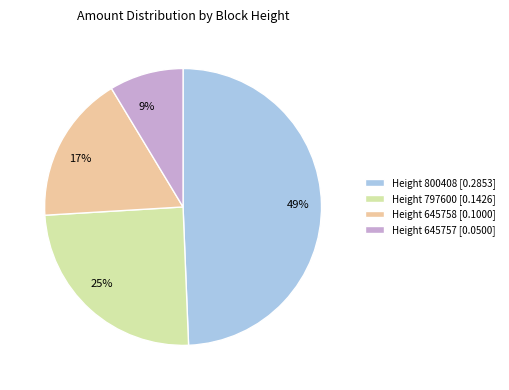

Do 49% and 9% together represent more than half of the pie?

Yes